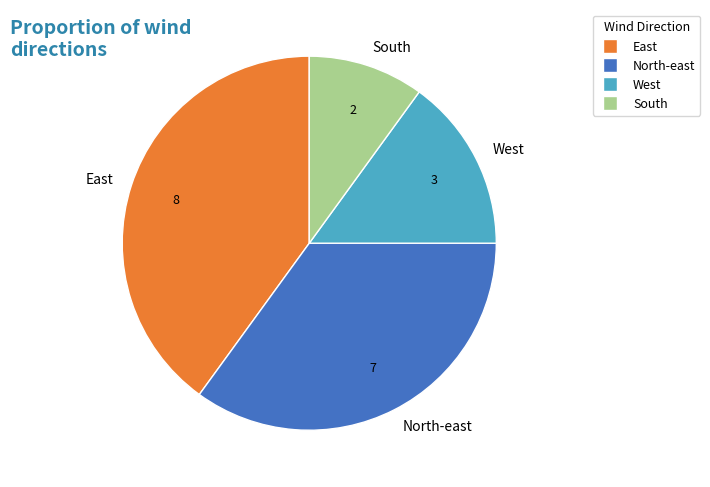

How many slices are in this pie chart?

4